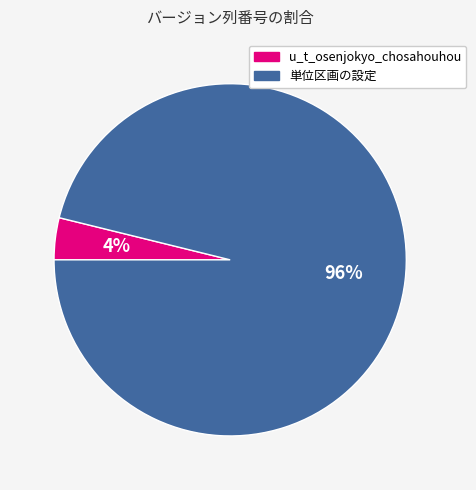

To the nearest percent, what is the difference between the largest and smallest slice percentages?

92%